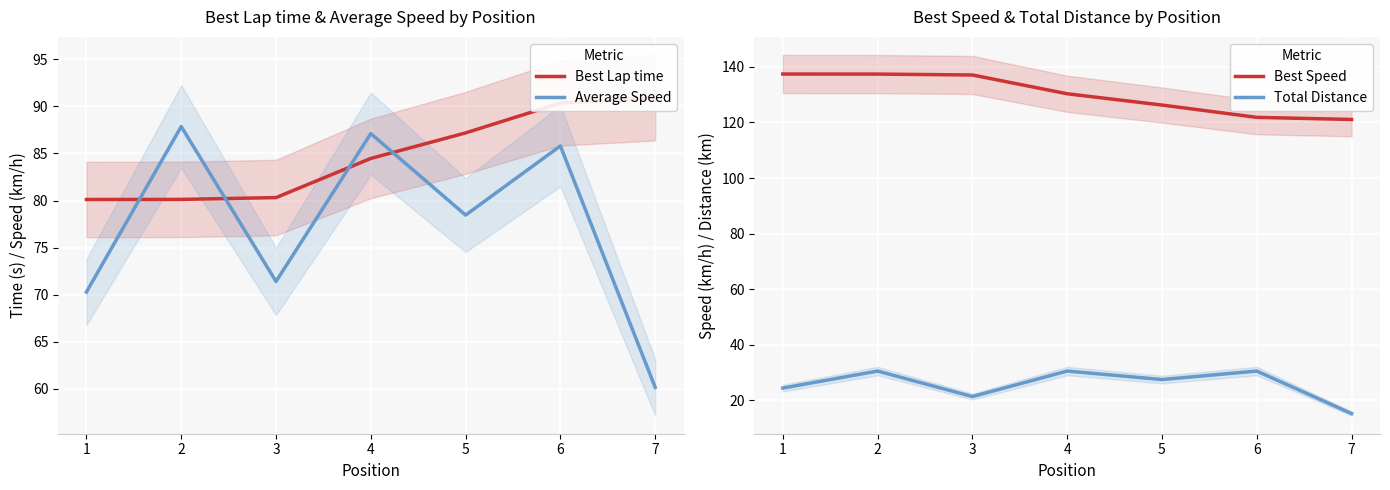

What is the difference between the maximum and minimum values in the Best Speed series?

16.3